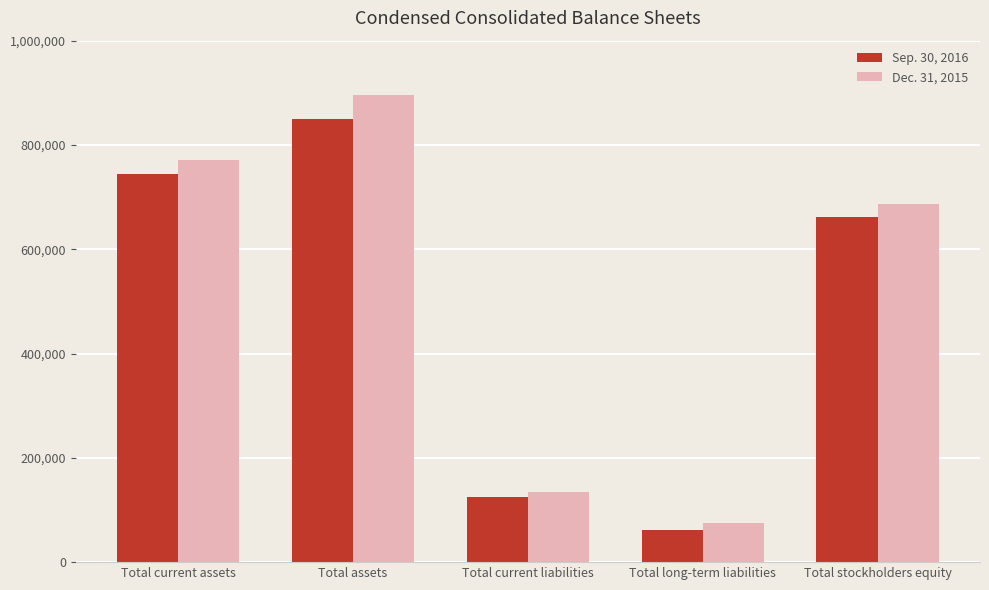

What is the value of the Sep. 30, 2016 bar at the 4th from the left?

61814